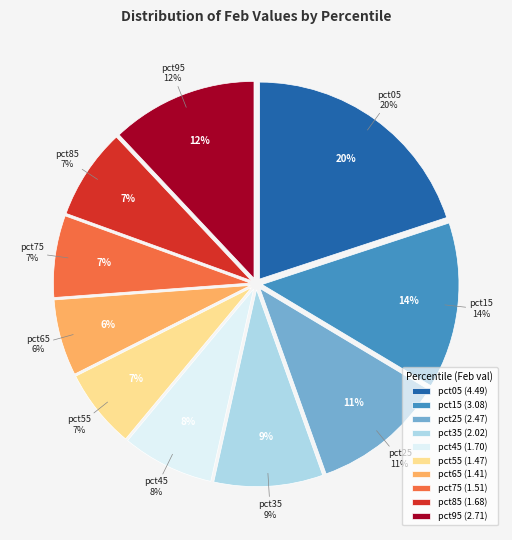

True or false: pct95 accounts for 25% of the total.

False